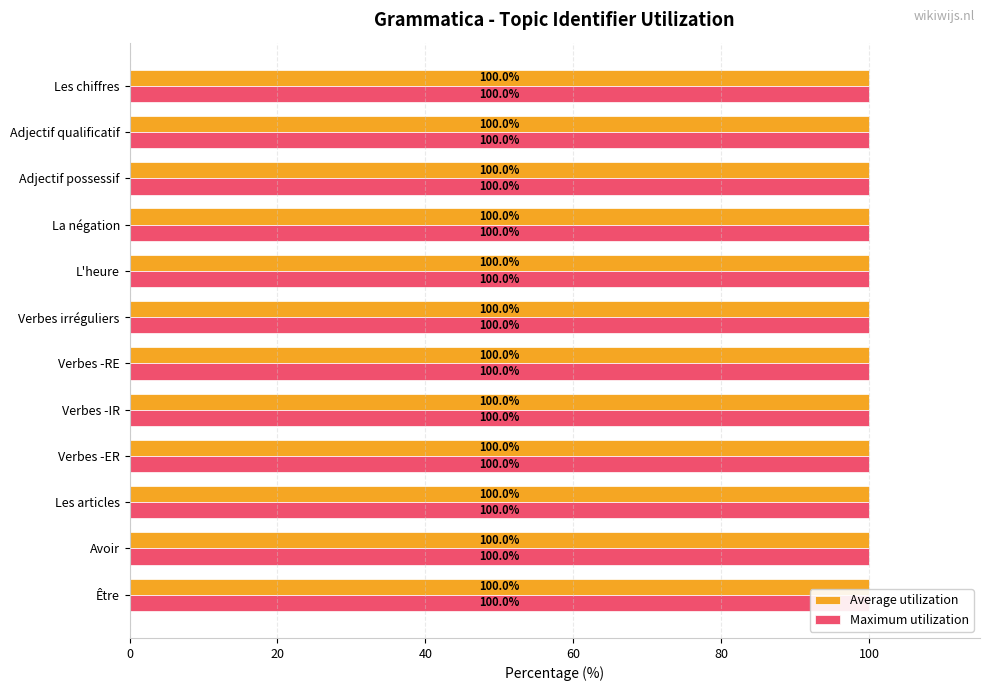

Between Verbes -RE and Verbes irréguliers, which is larger?

Verbes irréguliers